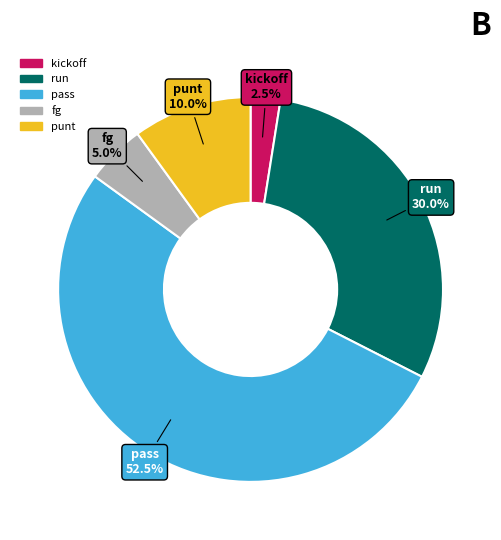

Is there any slice that represents more than half of the pie?

Yes